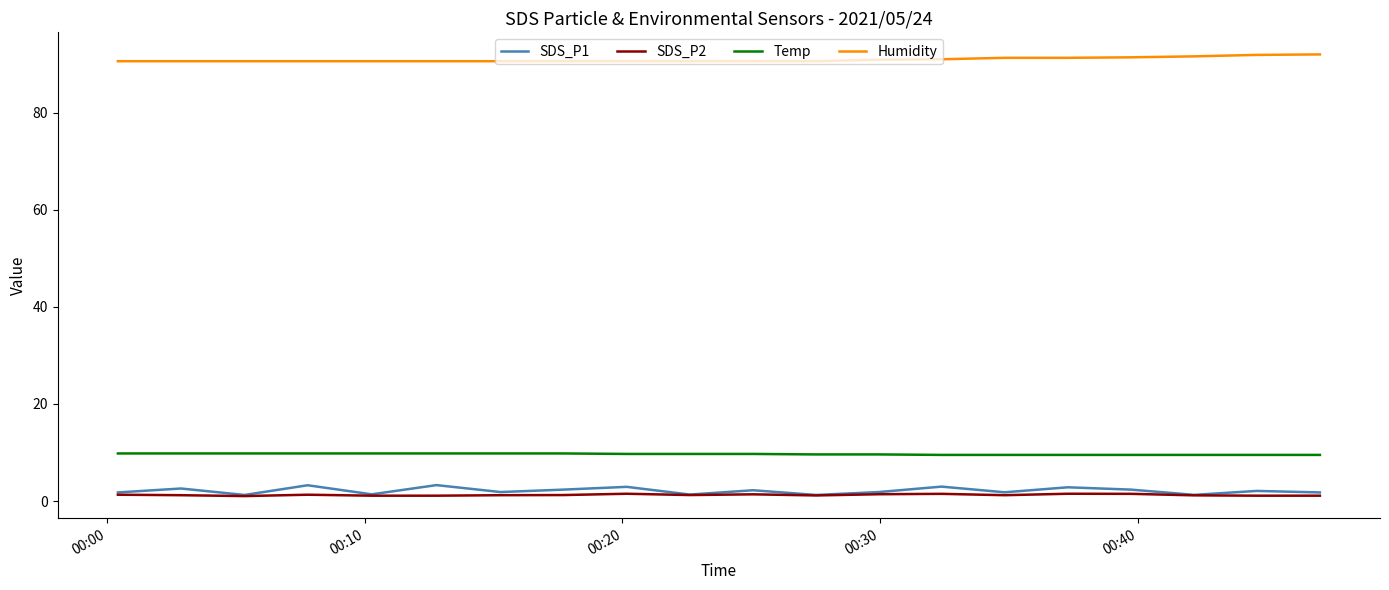

What is the highest value of the Humidity series?

92.0